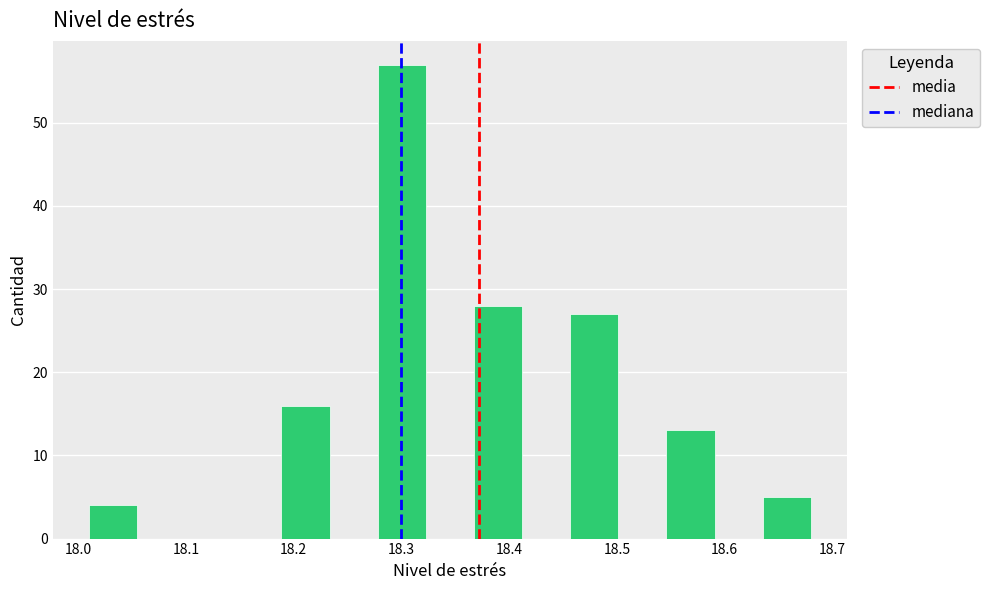

Which range on the x-axis has the tallest bar?

18.28 to 18.32